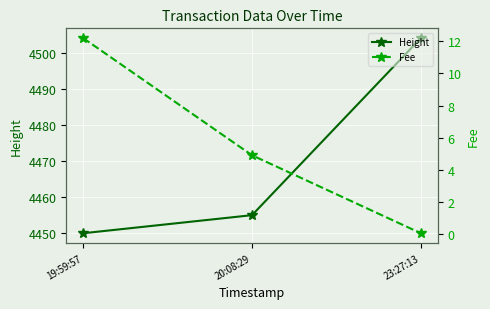

Between 19:59:57 and 23:27:13, which is larger?

23:27:13